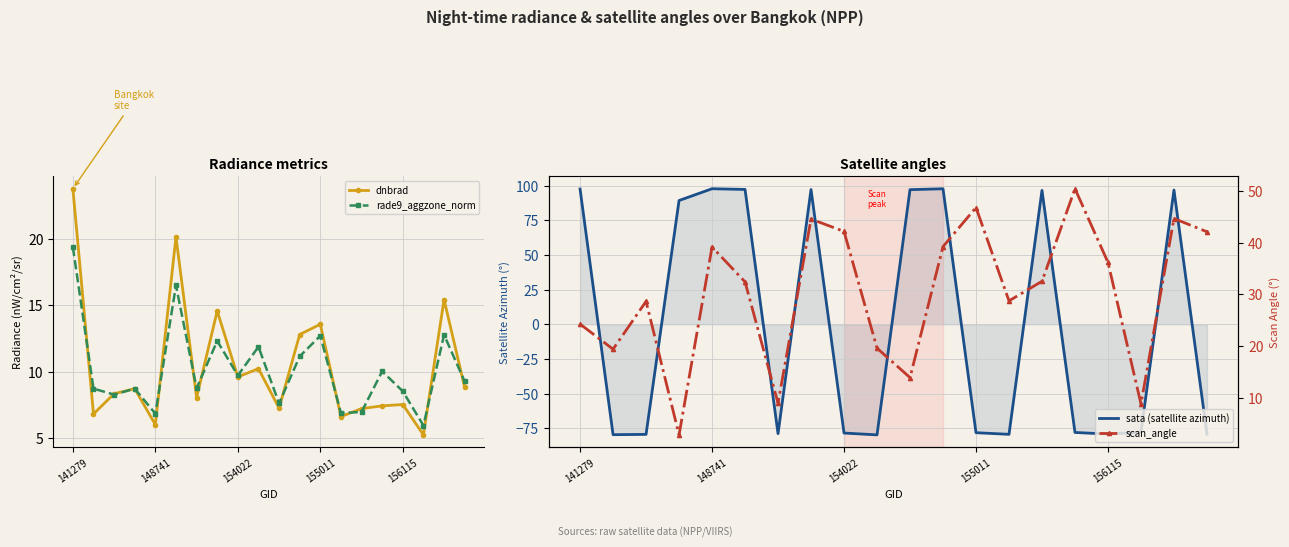

What is the highest value of the rade9_aggzone_norm series?

19.4